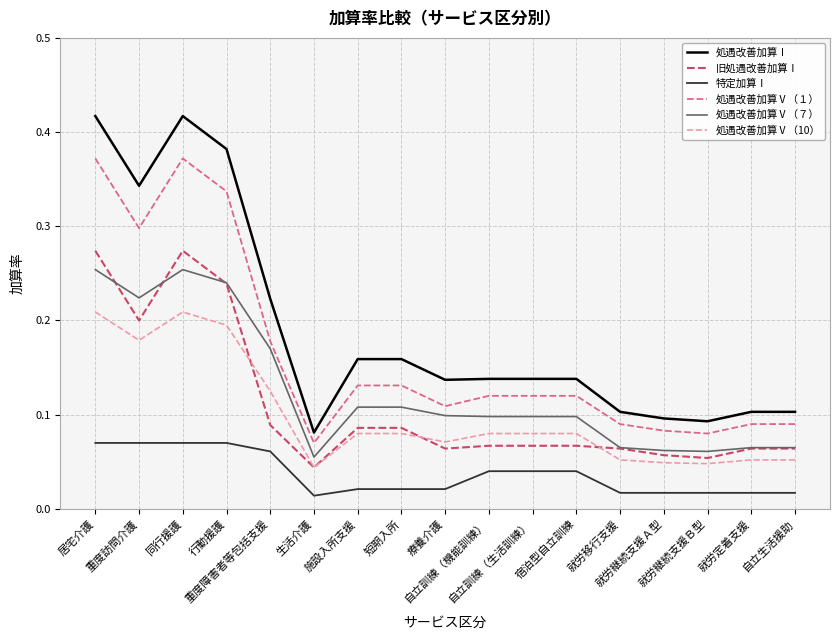

Which series has the largest range (max minus min)?

処遇改善加算Ⅰ